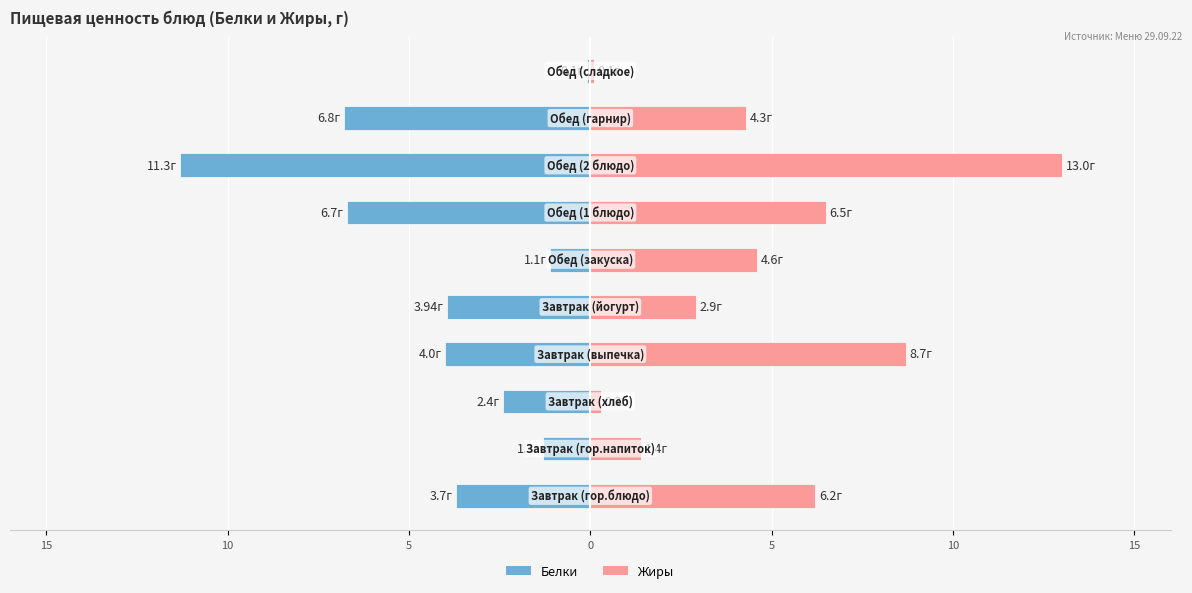

Are the bars horizontal?

Yes